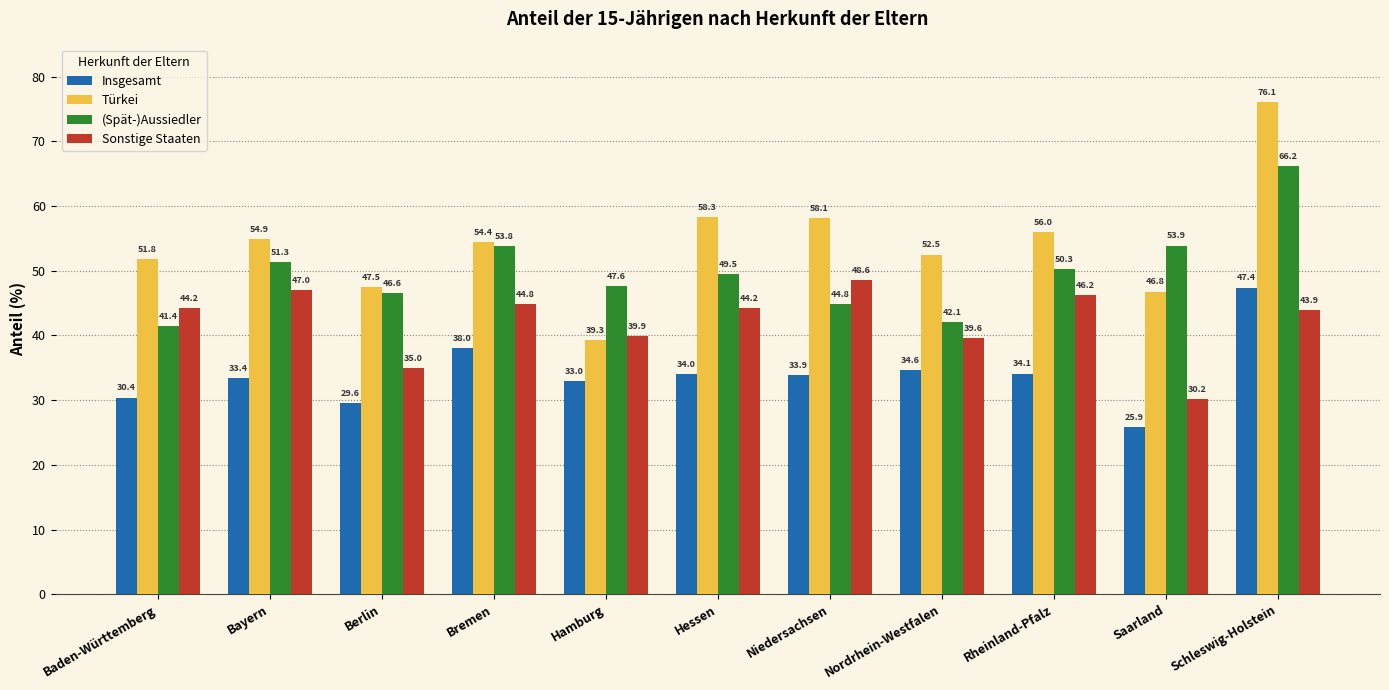

Which series has the largest total across all categories?

Türkei